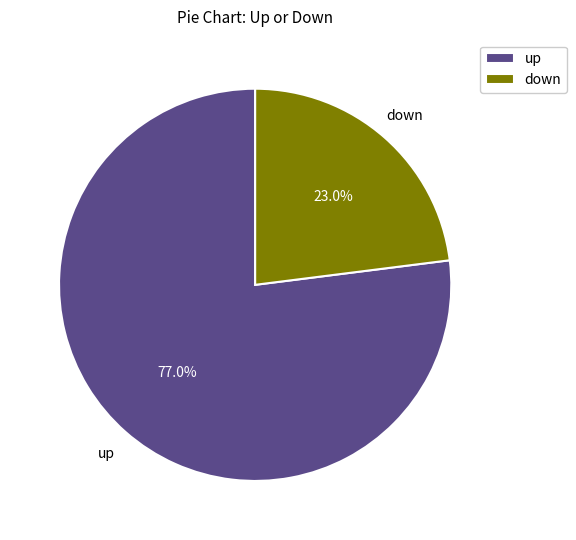

The down slice represents 31% of the pie. True or false?

False